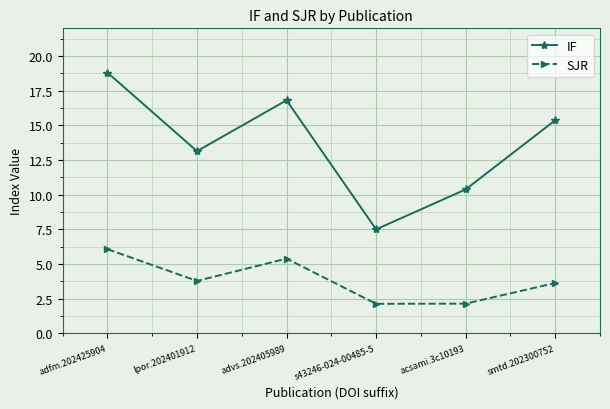

How many interior local valleys does the SJR series have?

2